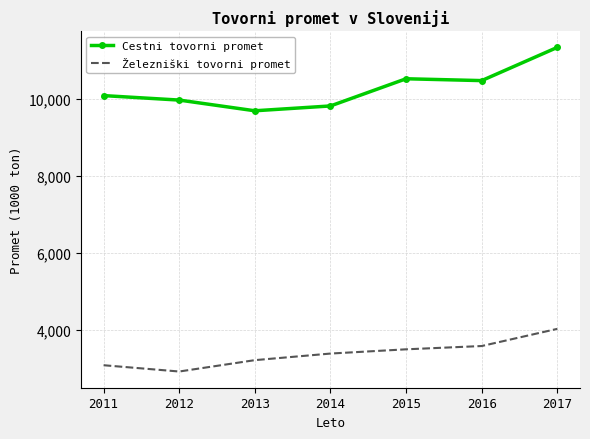

Which series has the largest range (max minus min)?

Cestni tovorni promet